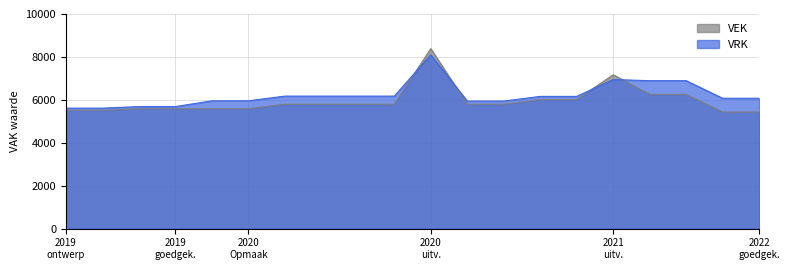

What is the maximum value shown in the chart?

8384